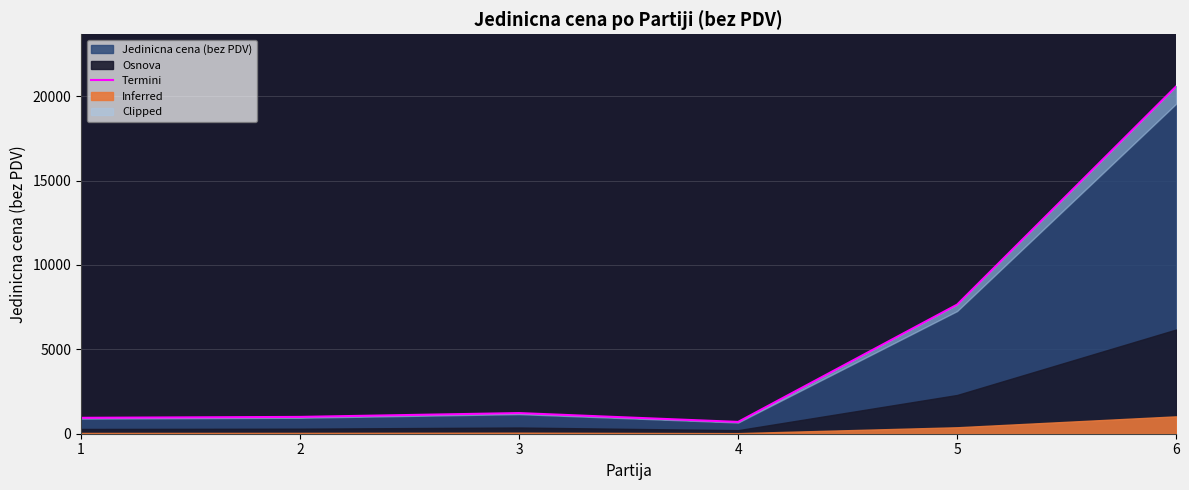

What is the maximum value shown in the chart?

20583.7